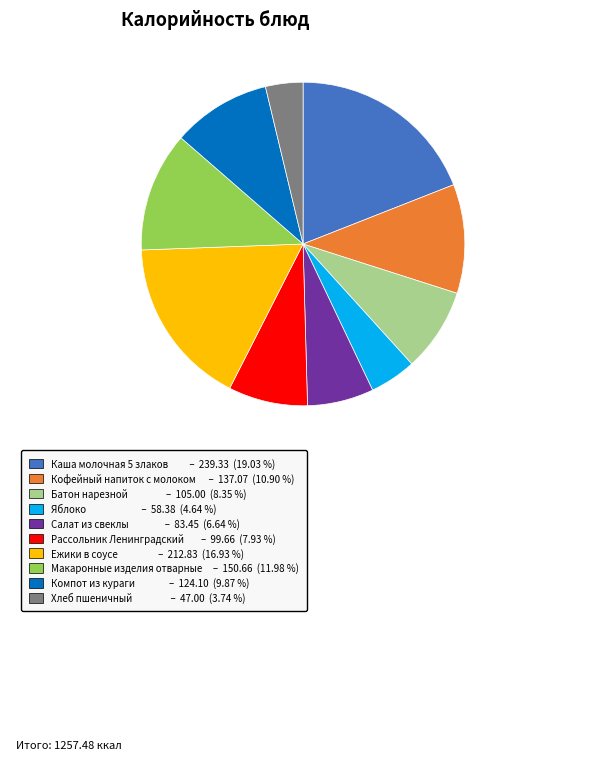

How many segments does this pie chart have?

10